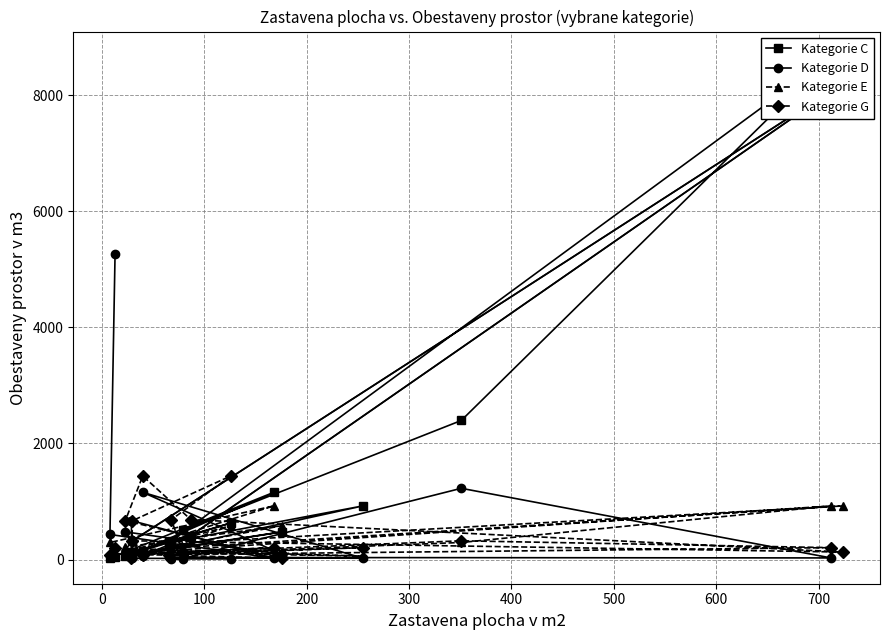

Rank the series at 400 from lowest to highest value.

Kategorie G, Kategorie D, Kategorie C, Kategorie E